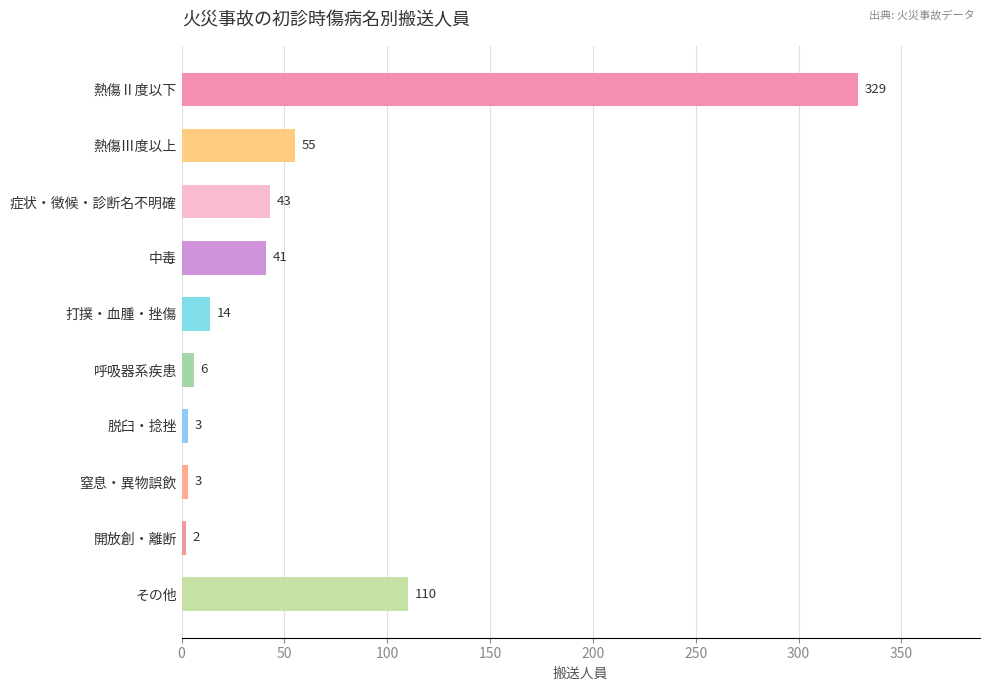

The value at 打撲・血腫・挫傷 is 14. True or false?

True